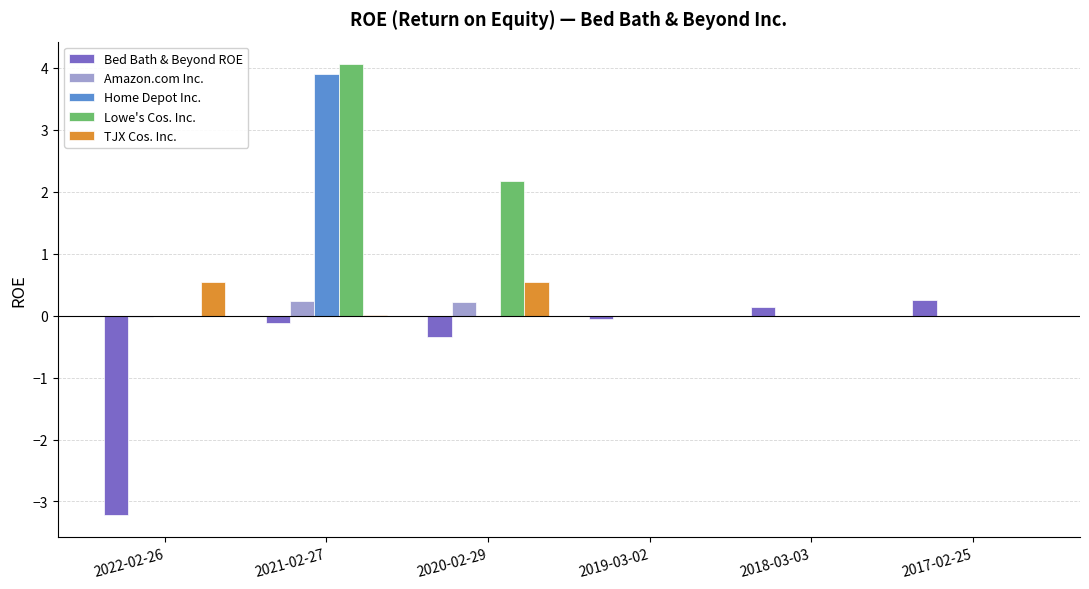

Count the number of categories in the chart.

6